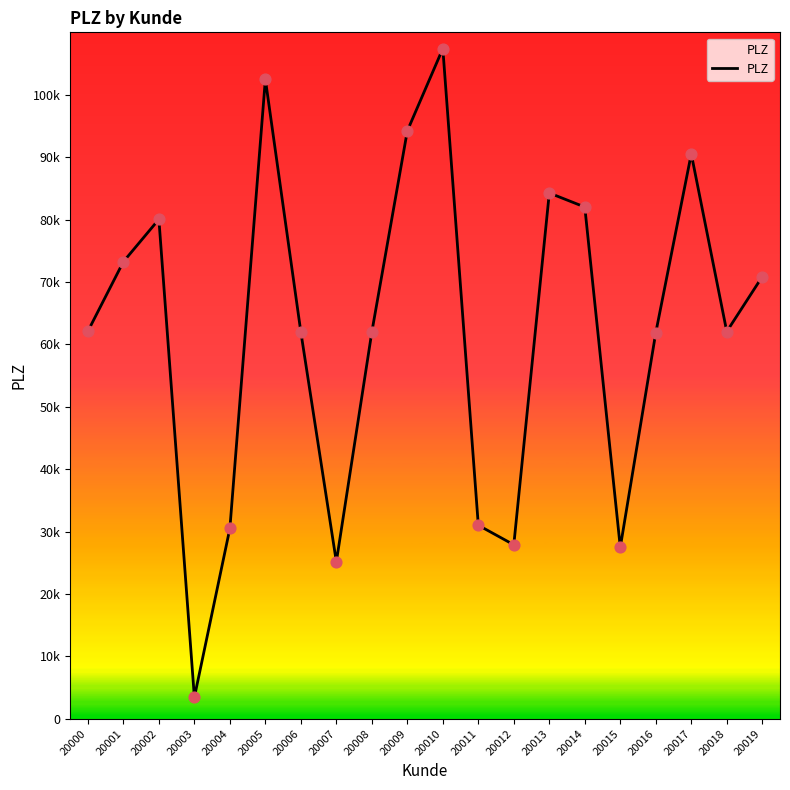

What is the ratio of the value at 20011 to the value at 20007?

1.2